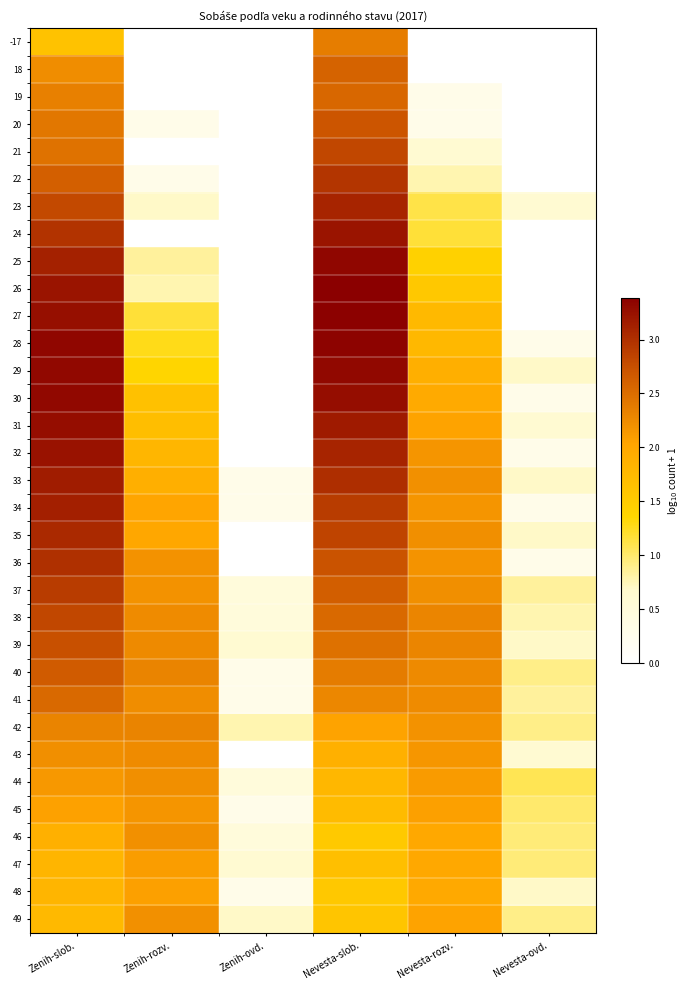

Reading left to right, list all the values displayed in this chart.

-17: Zenih-slob.=1.6	Zenih-rozv.=0.0	Zenih-ovd.=0.0	Nevesta-slob.=2.4	Nevesta-rozv.=0.0	Nevesta-ovd.=0.0
18: Zenih-slob.=2.2	Zenih-rozv.=0.0	Zenih-ovd.=0.0	Nevesta-slob.=2.6	Nevesta-rozv.=0.0	Nevesta-ovd.=0.0
19: Zenih-slob.=2.3	Zenih-rozv.=0.0	Zenih-ovd.=0.0	Nevesta-slob.=2.5	Nevesta-rozv.=0.3	Nevesta-ovd.=0.0
20: Zenih-slob.=2.4	Zenih-rozv.=0.3	Zenih-ovd.=0.0	Nevesta-slob.=2.7	Nevesta-rozv.=0.3	Nevesta-ovd.=0.0
21: Zenih-slob.=2.5	Zenih-rozv.=0.0	Zenih-ovd.=0.0	Nevesta-slob.=2.8	Nevesta-rozv.=0.6	Nevesta-ovd.=0.0
22: Zenih-slob.=2.6	Zenih-rozv.=0.3	Zenih-ovd.=0.0	Nevesta-slob.=3.0	Nevesta-rozv.=0.8	Nevesta-ovd.=0.0
23: Zenih-slob.=2.8	Zenih-rozv.=0.7	Zenih-ovd.=0.0	Nevesta-slob.=3.1	Nevesta-rozv.=1.1	Nevesta-ovd.=0.6
24: Zenih-slob.=3.0	Zenih-rozv.=0.0	Zenih-ovd.=0.0	Nevesta-slob.=3.2	Nevesta-rozv.=1.2	Nevesta-ovd.=0.0
25: Zenih-slob.=3.1	Zenih-rozv.=0.8	Zenih-ovd.=0.0	Nevesta-slob.=3.3	Nevesta-rozv.=1.4	Nevesta-ovd.=0.0
26: Zenih-slob.=3.2	Zenih-rozv.=0.8	Zenih-ovd.=0.0	Nevesta-slob.=3.4	Nevesta-rozv.=1.6	Nevesta-ovd.=0.0
27: Zenih-slob.=3.3	Zenih-rozv.=1.2	Zenih-ovd.=0.0	Nevesta-slob.=3.4	Nevesta-rozv.=1.8	Nevesta-ovd.=0.0
28: Zenih-slob.=3.3	Zenih-rozv.=1.3	Zenih-ovd.=0.0	Nevesta-slob.=3.3	Nevesta-rozv.=1.8	Nevesta-ovd.=0.3
29: Zenih-slob.=3.3	Zenih-rozv.=1.4	Zenih-ovd.=0.0	Nevesta-slob.=3.3	Nevesta-rozv.=1.9	Nevesta-ovd.=0.7
30: Zenih-slob.=3.3	Zenih-rozv.=1.7	Zenih-ovd.=0.0	Nevesta-slob.=3.3	Nevesta-rozv.=2.0	Nevesta-ovd.=0.3
31: Zenih-slob.=3.3	Zenih-rozv.=1.7	Zenih-ovd.=0.0	Nevesta-slob.=3.2	Nevesta-rozv.=2.0	Nevesta-ovd.=0.6
32: Zenih-slob.=3.2	Zenih-rozv.=1.8	Zenih-ovd.=0.0	Nevesta-slob.=3.1	Nevesta-rozv.=2.2	Nevesta-ovd.=0.3
33: Zenih-slob.=3.2	Zenih-rozv.=1.9	Zenih-ovd.=0.3	Nevesta-slob.=3.0	Nevesta-rozv.=2.2	Nevesta-ovd.=0.7
34: Zenih-slob.=3.1	Zenih-rozv.=2.0	Zenih-ovd.=0.3	Nevesta-slob.=2.9	Nevesta-rozv.=2.2	Nevesta-ovd.=0.3
35: Zenih-slob.=3.1	Zenih-rozv.=2.0	Zenih-ovd.=0.0	Nevesta-slob.=2.8	Nevesta-rozv.=2.2	Nevesta-ovd.=0.7
36: Zenih-slob.=3.0	Zenih-rozv.=2.2	Zenih-ovd.=0.0	Nevesta-slob.=2.7	Nevesta-rozv.=2.2	Nevesta-ovd.=0.3
37: Zenih-slob.=2.9	Zenih-rozv.=2.2	Zenih-ovd.=0.5	Nevesta-slob.=2.6	Nevesta-rozv.=2.2	Nevesta-ovd.=0.8
38: Zenih-slob.=2.8	Zenih-rozv.=2.2	Zenih-ovd.=0.5	Nevesta-slob.=2.5	Nevesta-rozv.=2.3	Nevesta-ovd.=0.8
39: Zenih-slob.=2.8	Zenih-rozv.=2.3	Zenih-ovd.=0.6	Nevesta-slob.=2.5	Nevesta-rozv.=2.3	Nevesta-ovd.=0.7
40: Zenih-slob.=2.7	Zenih-rozv.=2.3	Zenih-ovd.=0.3	Nevesta-slob.=2.4	Nevesta-rozv.=2.3	Nevesta-ovd.=0.9
41: Zenih-slob.=2.5	Zenih-rozv.=2.2	Zenih-ovd.=0.3	Nevesta-slob.=2.3	Nevesta-rozv.=2.2	Nevesta-ovd.=0.8
42: Zenih-slob.=2.3	Zenih-rozv.=2.3	Zenih-ovd.=0.8	Nevesta-slob.=2.0	Nevesta-rozv.=2.2	Nevesta-ovd.=0.9
43: Zenih-slob.=2.2	Zenih-rozv.=2.2	Zenih-ovd.=0.0	Nevesta-slob.=1.9	Nevesta-rozv.=2.2	Nevesta-ovd.=0.6
44: Zenih-slob.=2.1	Zenih-rozv.=2.2	Zenih-ovd.=0.5	Nevesta-slob.=1.8	Nevesta-rozv.=2.1	Nevesta-ovd.=1.1
45: Zenih-slob.=2.1	Zenih-rozv.=2.2	Zenih-ovd.=0.3	Nevesta-slob.=1.7	Nevesta-rozv.=2.1	Nevesta-ovd.=1.0
46: Zenih-slob.=1.9	Zenih-rozv.=2.2	Zenih-ovd.=0.5	Nevesta-slob.=1.5	Nevesta-rozv.=2.0	Nevesta-ovd.=1.0
47: Zenih-slob.=1.8	Zenih-rozv.=2.1	Zenih-ovd.=0.6	Nevesta-slob.=1.7	Nevesta-rozv.=2.0	Nevesta-ovd.=1.0
48: Zenih-slob.=1.8	Zenih-rozv.=2.1	Zenih-ovd.=0.3	Nevesta-slob.=1.6	Nevesta-rozv.=2.0	Nevesta-ovd.=0.7
49: Zenih-slob.=1.7	Zenih-rozv.=2.2	Zenih-ovd.=0.7	Nevesta-slob.=1.6	Nevesta-rozv.=2.0	Nevesta-ovd.=0.9